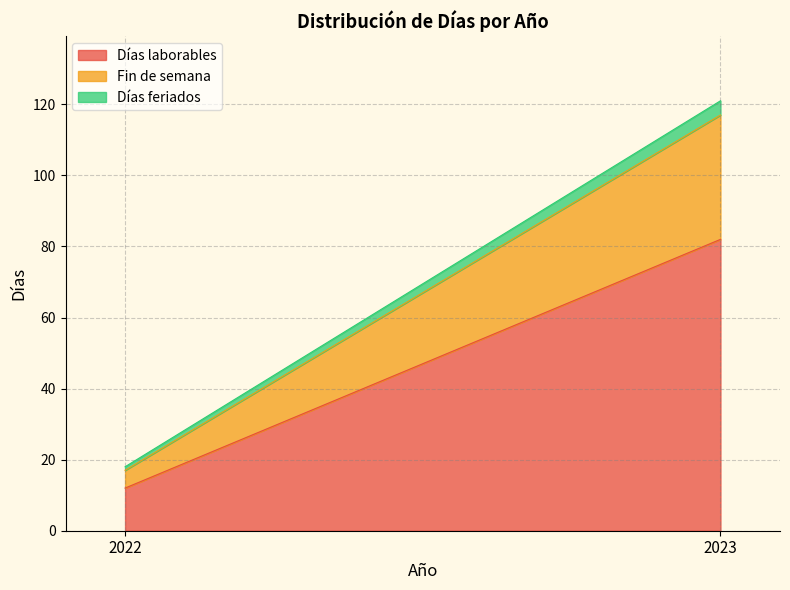

What is the spread (max minus min) of values at 2023?

78